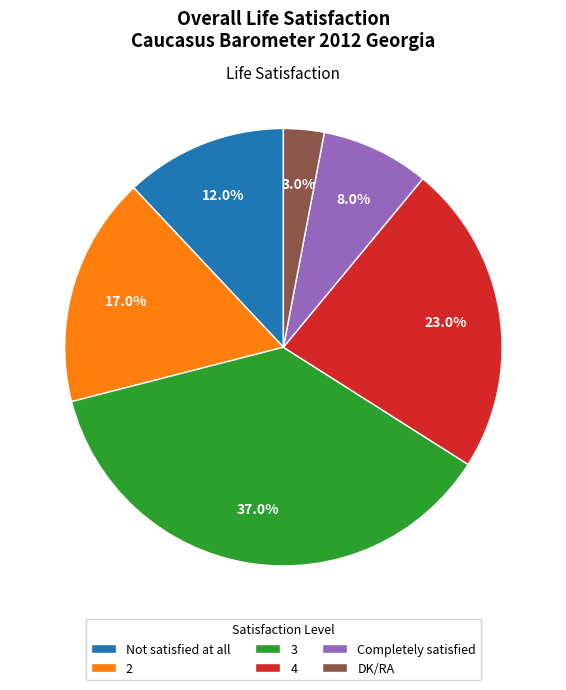

The 4 slice represents 23% of the pie. True or false?

True